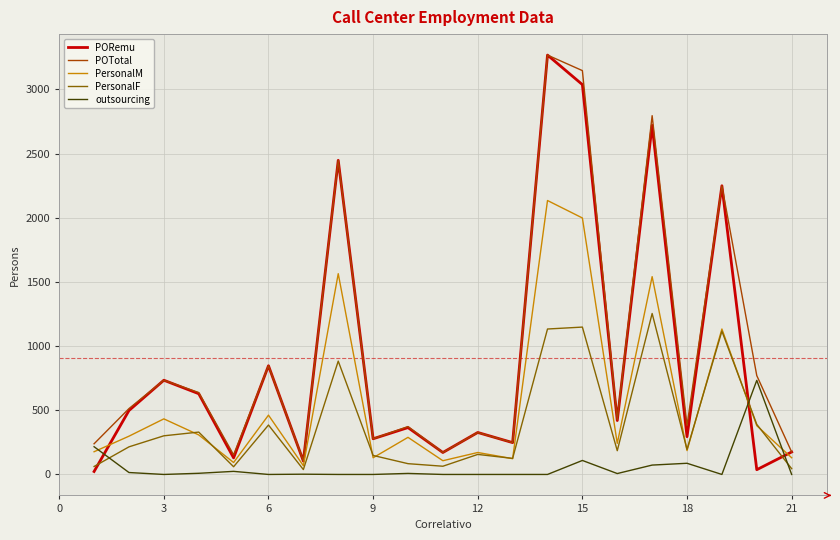

Which series has the largest range (max minus min)?

PORemu